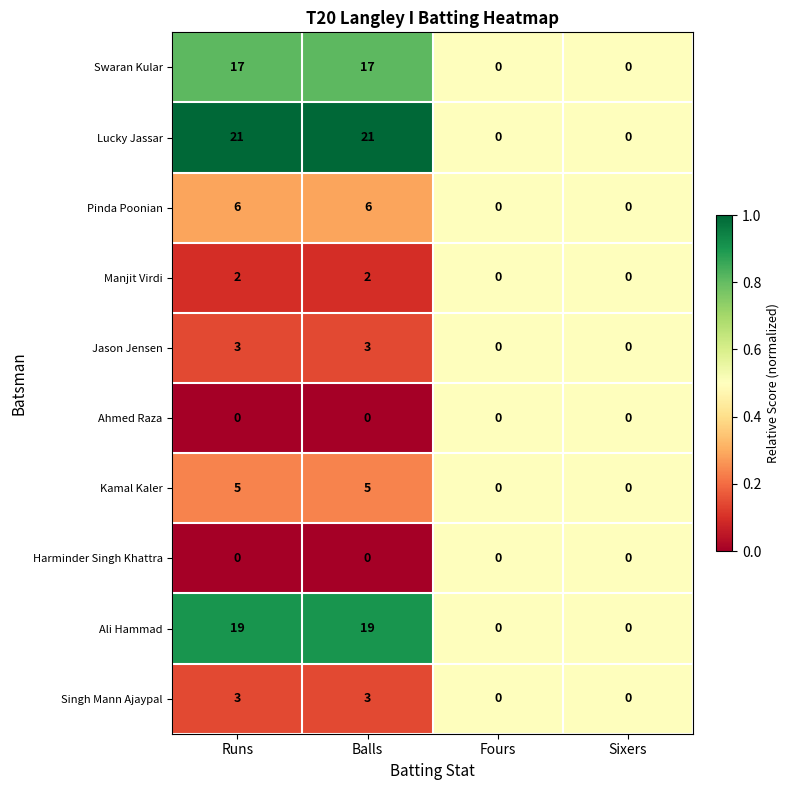

What is the greatest value displayed?

21